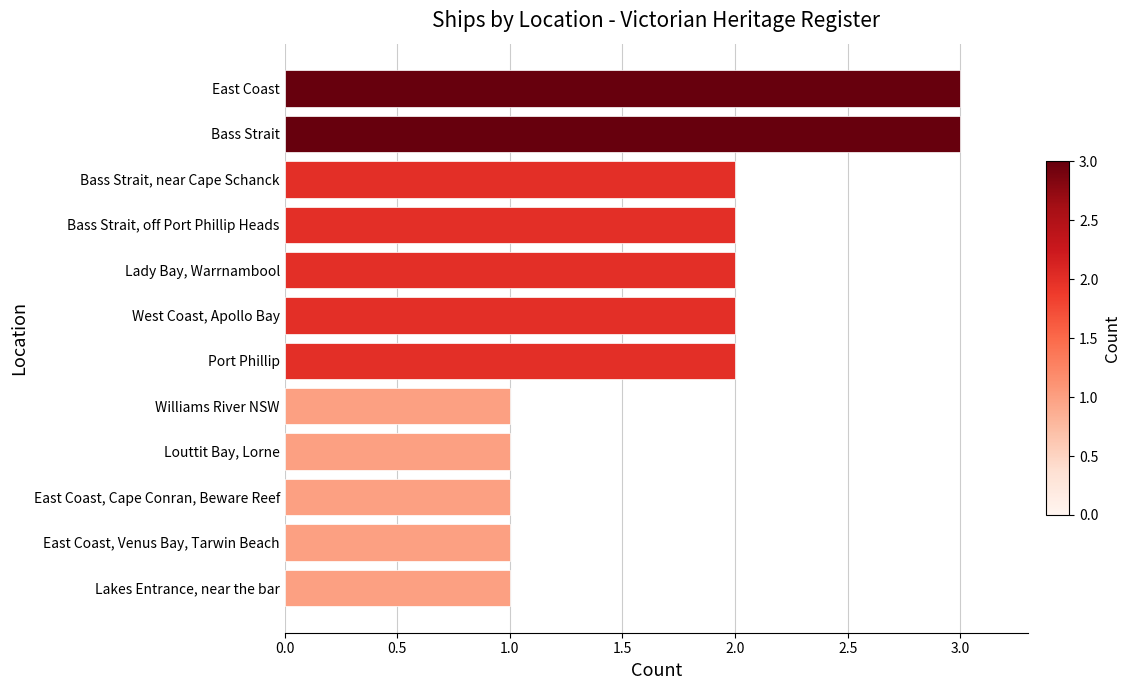

What is the greatest value displayed?

3